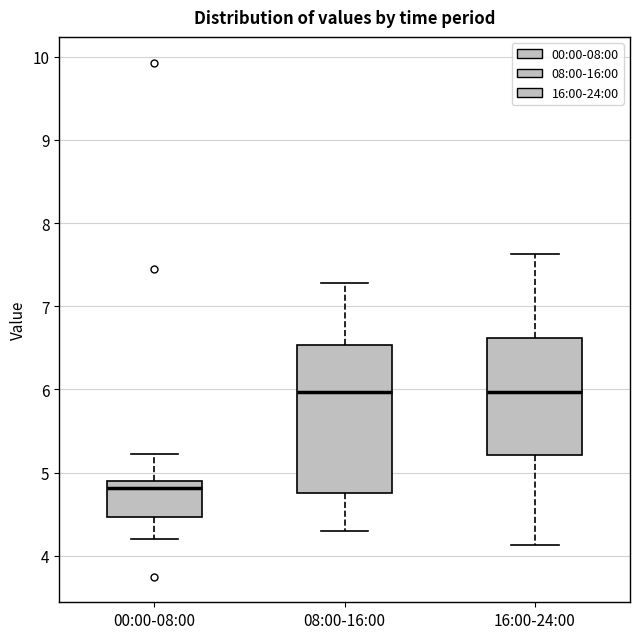

Reading left to right, read every box against the y-axis: the position of its median line, the range the box covers, and the ends of its whiskers. The values are not printed on the chart, so give them approximately, as read against the axis.

00:00-08:00: median 4.8, box 4.5 to 4.9, whiskers 4.2 to 5.2
08:00-16:00: median 6.0, box 4.8 to 6.5, whiskers 4.3 to 7.3
16:00-24:00: median 6.0, box 5.2 to 6.6, whiskers 4.1 to 7.6